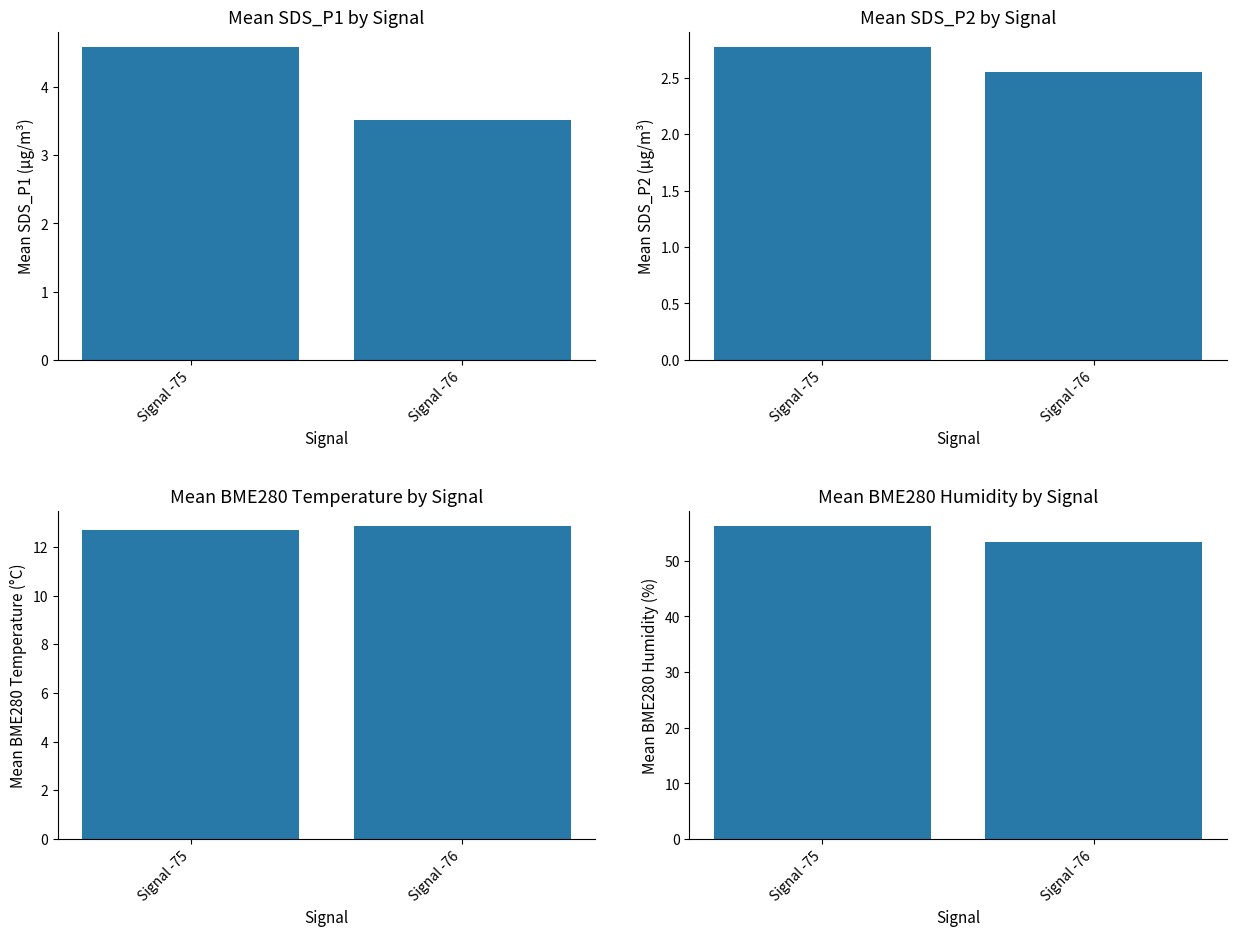

How many groups of bars are there?

2